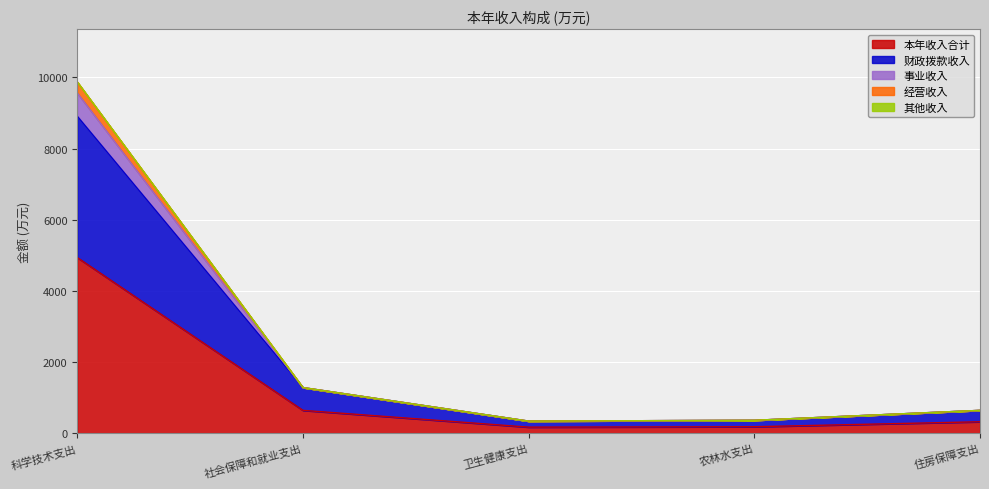

What are all the series names shown in the legend?

本年收入合计, 财政拨款收入, 事业收入, 经营收入, 其他收入